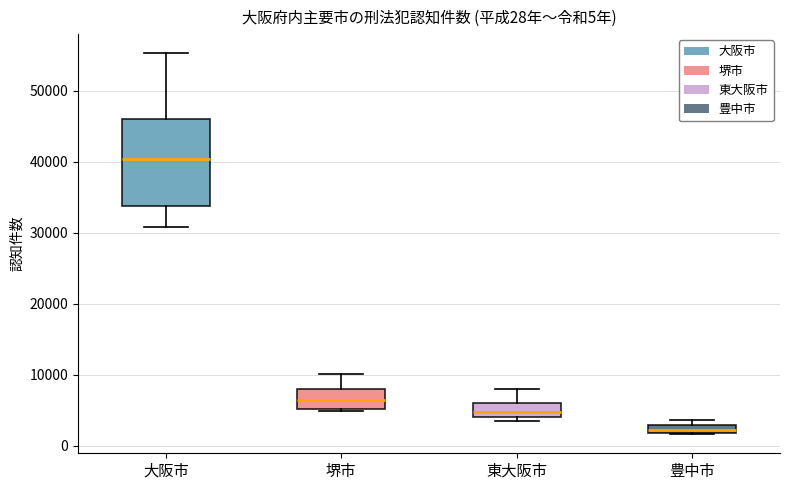

Comparing the boxes themselves (not the whiskers), which one is the tallest?

大阪市